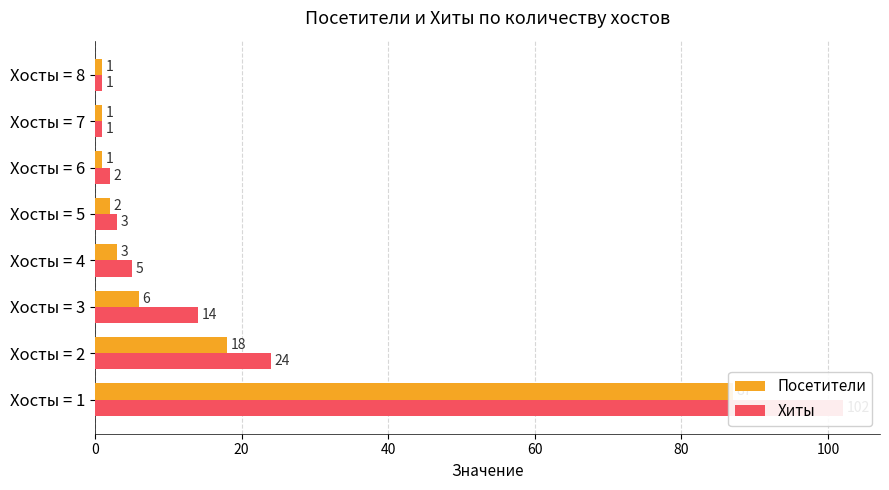

Which series has the widest spread of values?

Хиты